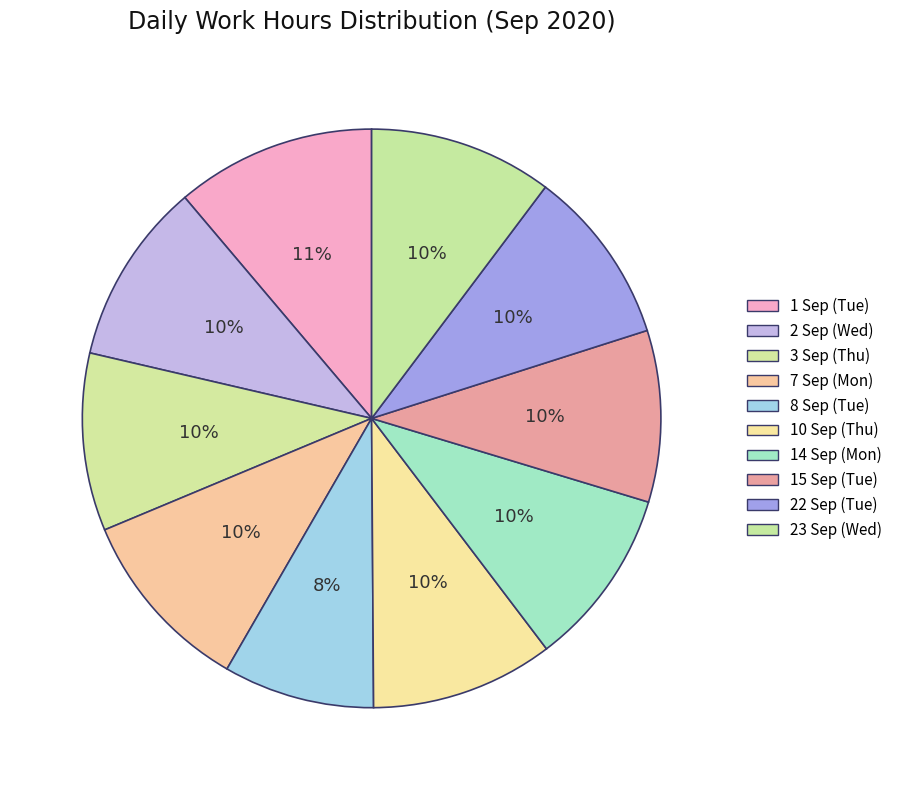

How many slices are in this pie chart?

10